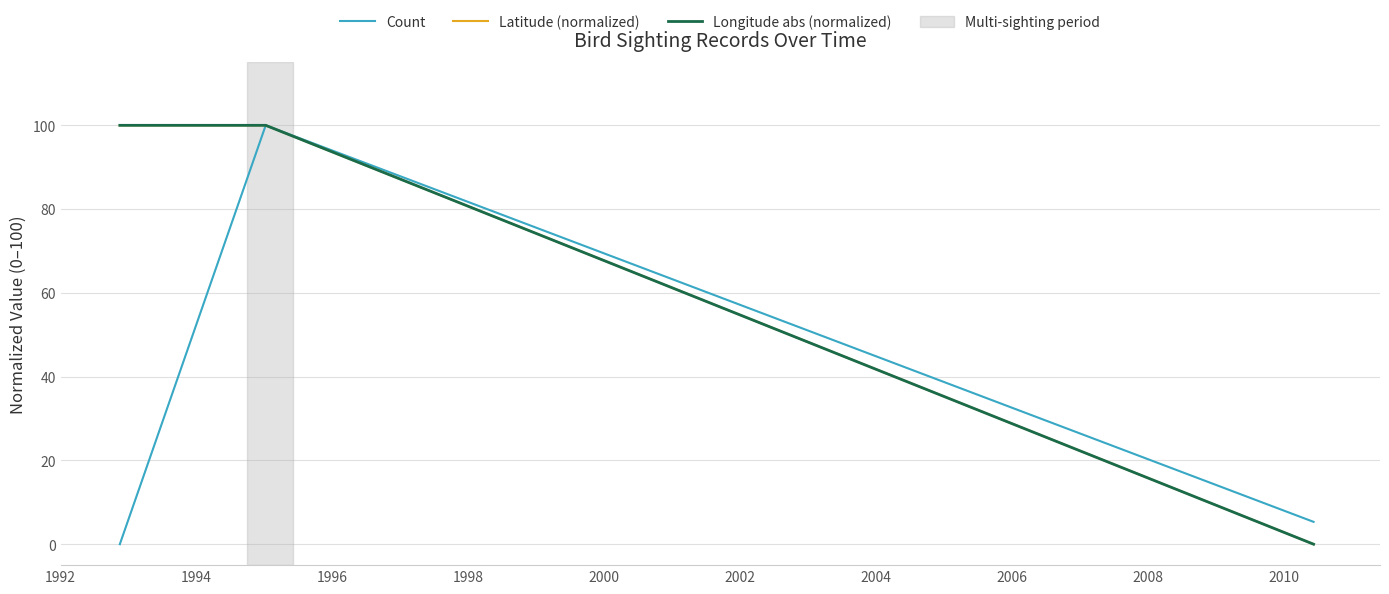

What is the highest value of the Count series?

100.0